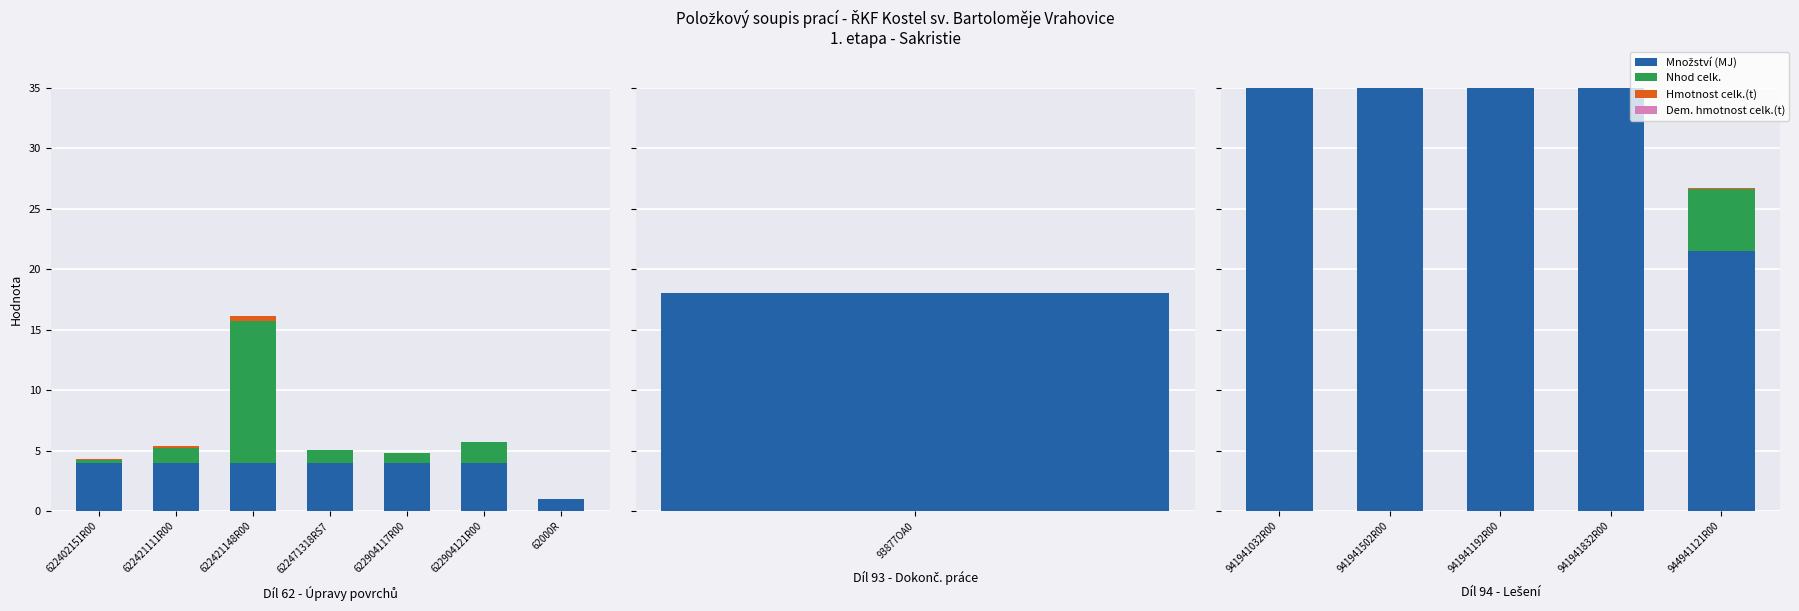

Does the chart contain any negative values?

No